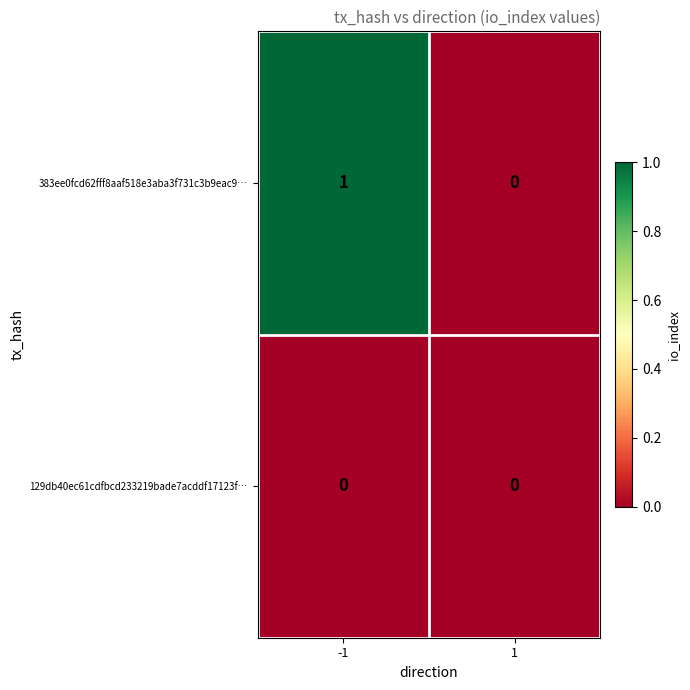

Which series has the widest spread of values?

383ee0fcd62fff8aaf518e3aba3f731c3b9eac9…